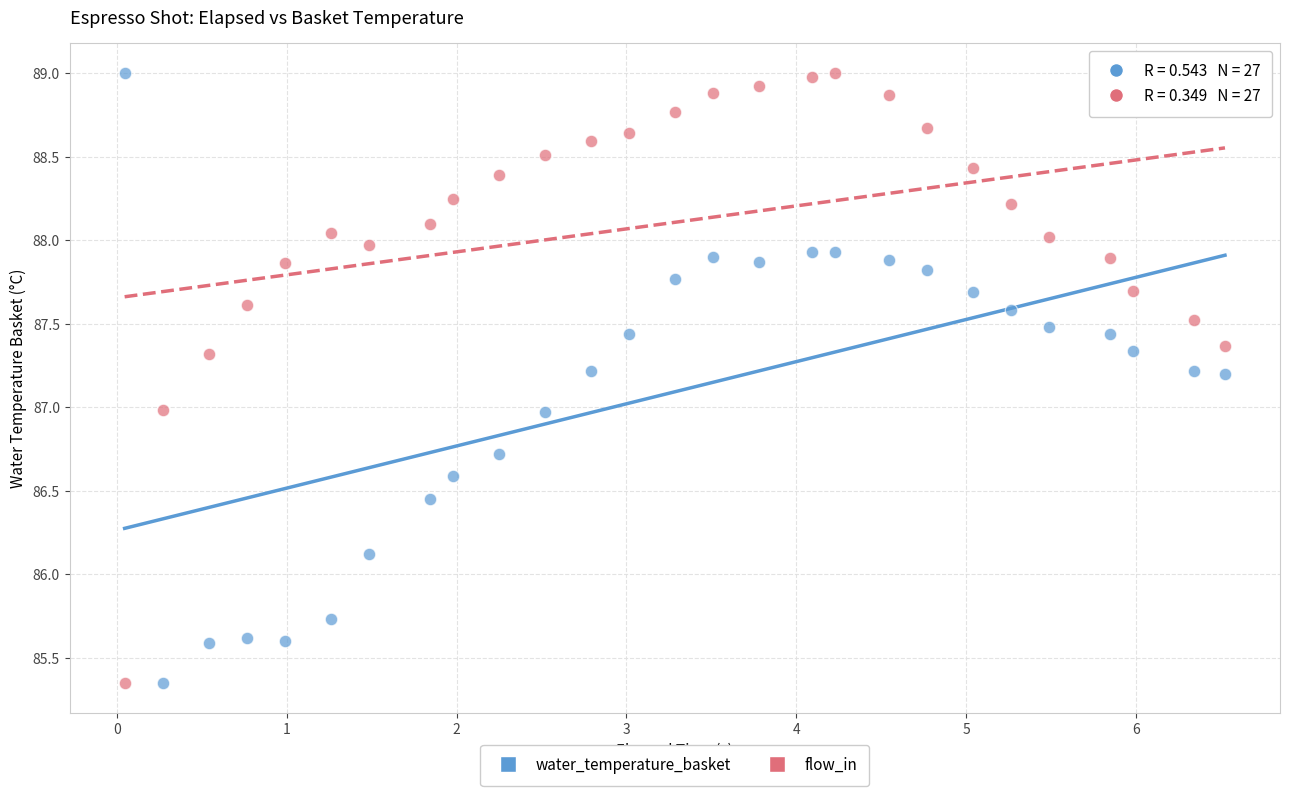

Across all data points, what is the range of X values (max minus min)?

6.5